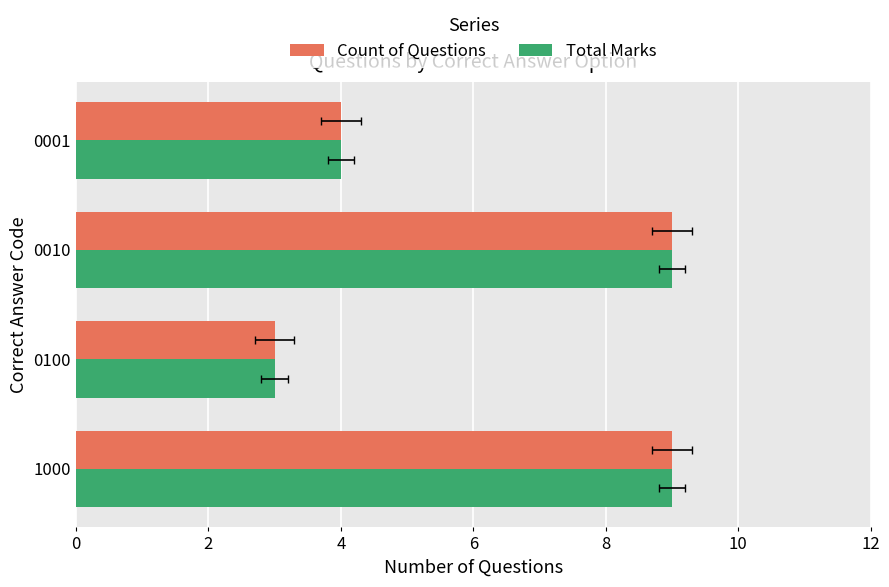

What is the value of the Total Marks bar at the 1st from the left?

9